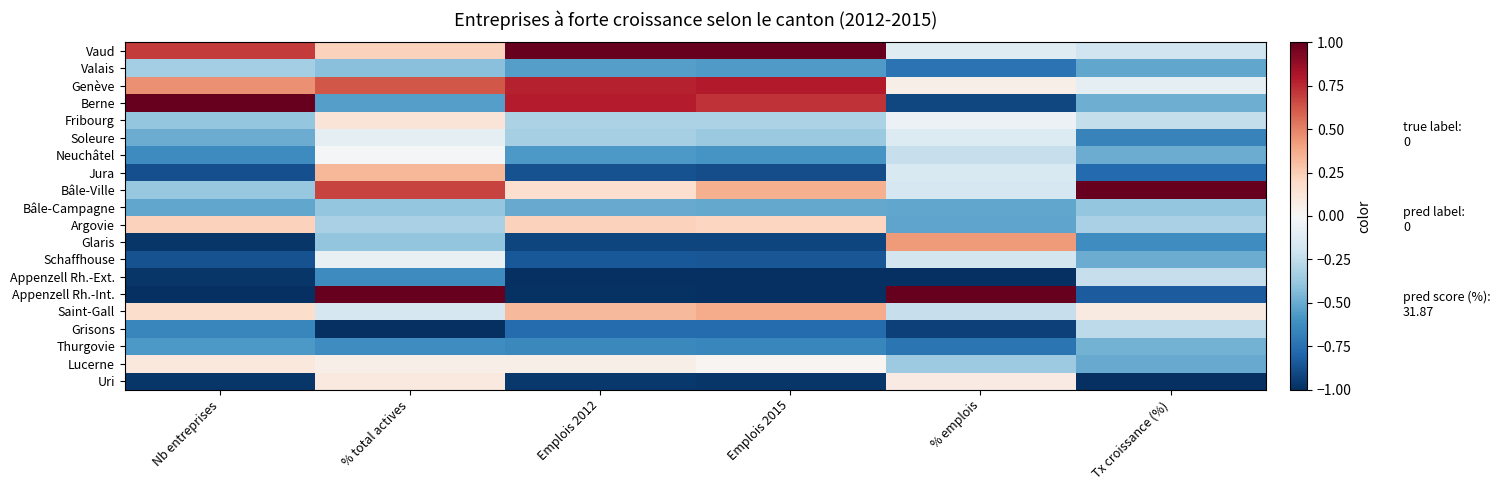

Reading right to left, what are all the values shown in this chart?

Vaud: Tx croissance (%)=-0.2	% emplois=-0.1	Emplois 2015=1.0	Emplois 2012=1.0	% total actives=0.2	Nb entreprises=0.7
Valais: Tx croissance (%)=-0.5	% emplois=-0.7	Emplois 2015=-0.6	Emplois 2012=-0.5	% total actives=-0.4	Nb entreprises=-0.3
Genève: Tx croissance (%)=-0.1	% emplois=0.1	Emplois 2015=0.8	Emplois 2012=0.8	% total actives=0.6	Nb entreprises=0.5
Berne: Tx croissance (%)=-0.5	% emplois=-0.9	Emplois 2015=0.7	Emplois 2012=0.8	% total actives=-0.6	Nb entreprises=1.0
Fribourg: Tx croissance (%)=-0.2	% emplois=-0.1	Emplois 2015=-0.3	Emplois 2012=-0.3	% total actives=0.1	Nb entreprises=-0.4
Soleure: Tx croissance (%)=-0.7	% emplois=-0.1	Emplois 2015=-0.4	Emplois 2012=-0.3	% total actives=-0.1	Nb entreprises=-0.5
Neuchâtel: Tx croissance (%)=-0.5	% emplois=-0.2	Emplois 2015=-0.6	Emplois 2012=-0.6	% total actives=-0.0	Nb entreprises=-0.6
Jura: Tx croissance (%)=-0.8	% emplois=-0.1	Emplois 2015=-0.9	Emplois 2012=-0.9	% total actives=0.3	Nb entreprises=-0.9
Bâle-Ville: Tx croissance (%)=1.0	% emplois=-0.2	Emplois 2015=0.4	Emplois 2012=0.2	% total actives=0.7	Nb entreprises=-0.4
Bâle-Campagne: Tx croissance (%)=-0.4	% emplois=-0.5	Emplois 2015=-0.5	Emplois 2012=-0.5	% total actives=-0.4	Nb entreprises=-0.5
Argovie: Tx croissance (%)=-0.3	% emplois=-0.5	Emplois 2015=0.2	Emplois 2012=0.2	% total actives=-0.3	Nb entreprises=0.2
Glaris: Tx croissance (%)=-0.6	% emplois=0.4	Emplois 2015=-0.9	Emplois 2012=-0.9	% total actives=-0.4	Nb entreprises=-1.0
Schaffhouse: Tx croissance (%)=-0.5	% emplois=-0.2	Emplois 2015=-0.9	Emplois 2012=-0.8	% total actives=-0.1	Nb entreprises=-0.9
Appenzell Rh.-Ext.: Tx croissance (%)=-0.2	% emplois=-1.0	Emplois 2015=-1.0	Emplois 2012=-1.0	% total actives=-0.6	Nb entreprises=-1.0
Appenzell Rh.-Int.: Tx croissance (%)=-0.8	% emplois=1.0	Emplois 2015=-1.0	Emplois 2012=-1.0	% total actives=1.0	Nb entreprises=-1.0
Saint-Gall: Tx croissance (%)=0.1	% emplois=-0.2	Emplois 2015=0.4	Emplois 2012=0.3	% total actives=-0.2	Nb entreprises=0.2
Grisons: Tx croissance (%)=-0.3	% emplois=-0.9	Emplois 2015=-0.8	Emplois 2012=-0.8	% total actives=-1.0	Nb entreprises=-0.7
Thurgovie: Tx croissance (%)=-0.5	% emplois=-0.7	Emplois 2015=-0.7	Emplois 2012=-0.6	% total actives=-0.6	Nb entreprises=-0.6
Lucerne: Tx croissance (%)=-0.5	% emplois=-0.4	Emplois 2015=0.0	Emplois 2012=0.1	% total actives=0.1	Nb entreprises=0.1
Uri: Tx croissance (%)=-1.0	% emplois=0.1	Emplois 2015=-1.0	Emplois 2012=-1.0	% total actives=0.1	Nb entreprises=-1.0